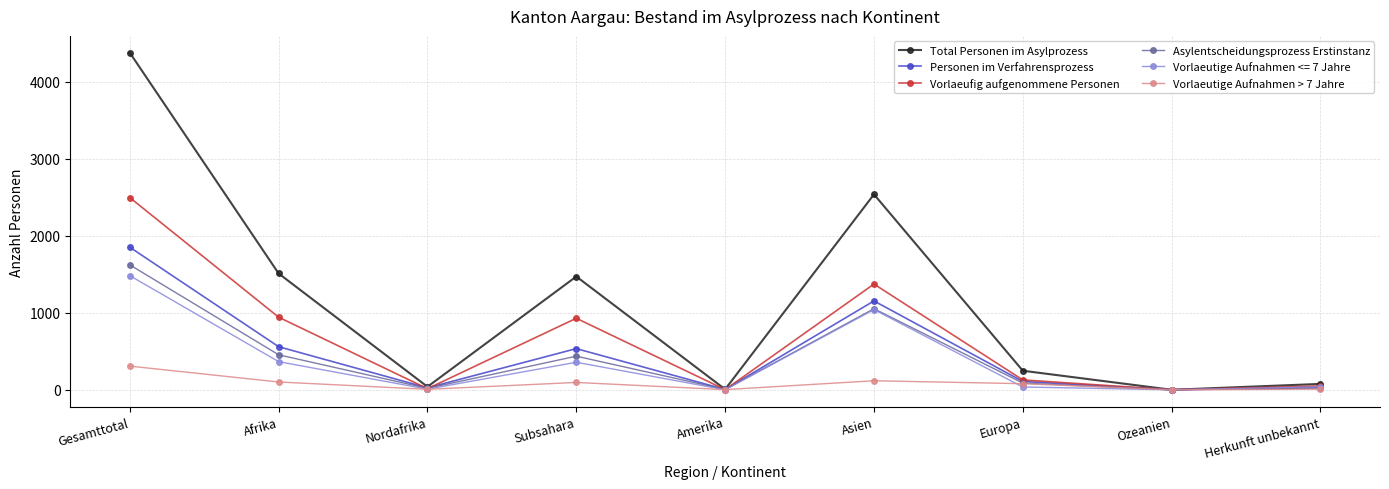

How many distinct data groups are displayed?

6